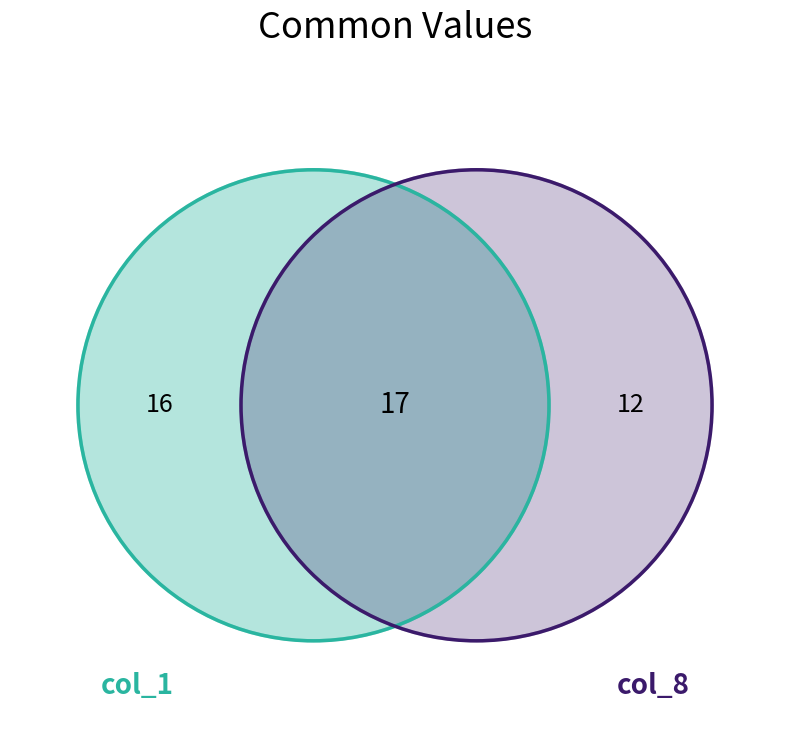

Is it true that 1 is 16% of the pie?

False